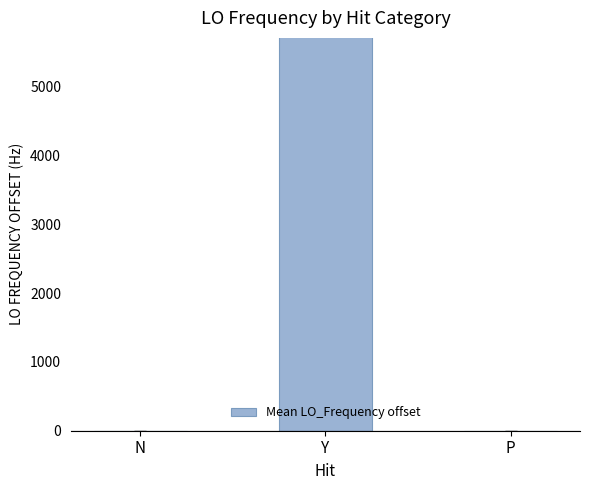

What is the value of the 2nd bar from the left?

635706.1